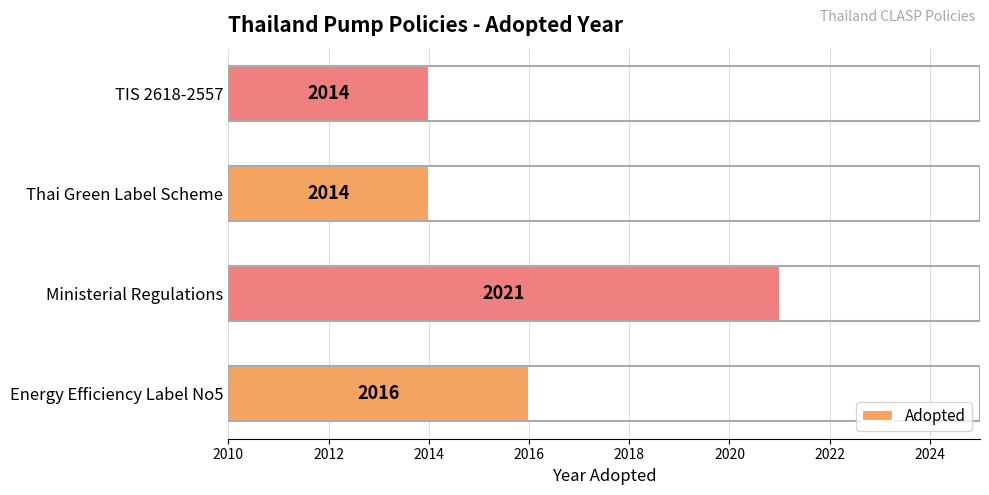

Where is the data nearest to the value 7?

Energy Efficiency Label No5